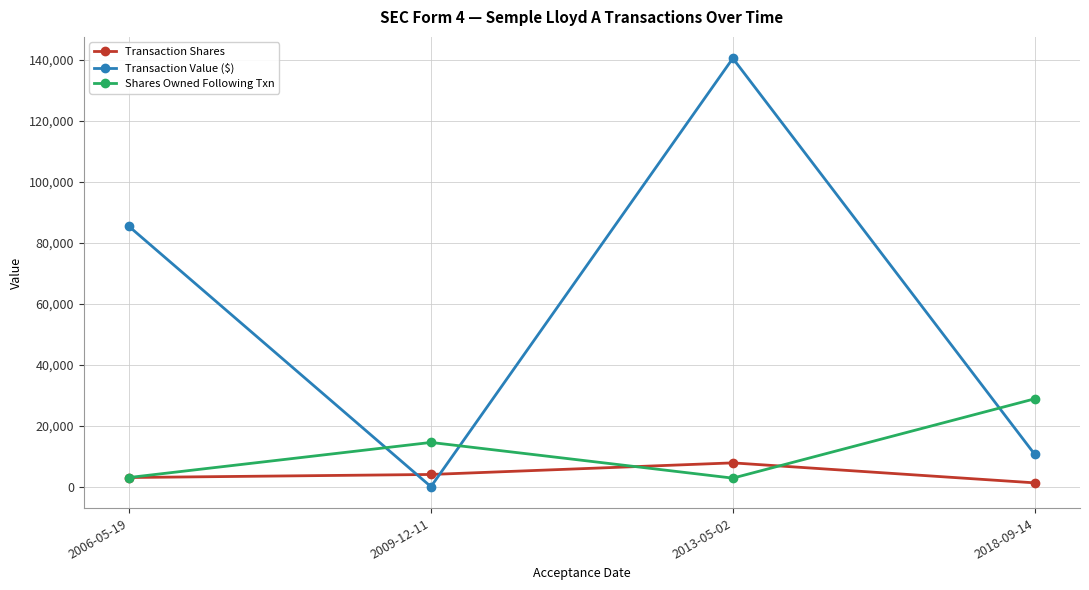

The value of Shares Owned Following Txn at 2018-09-14 is 7344. True or false?

False